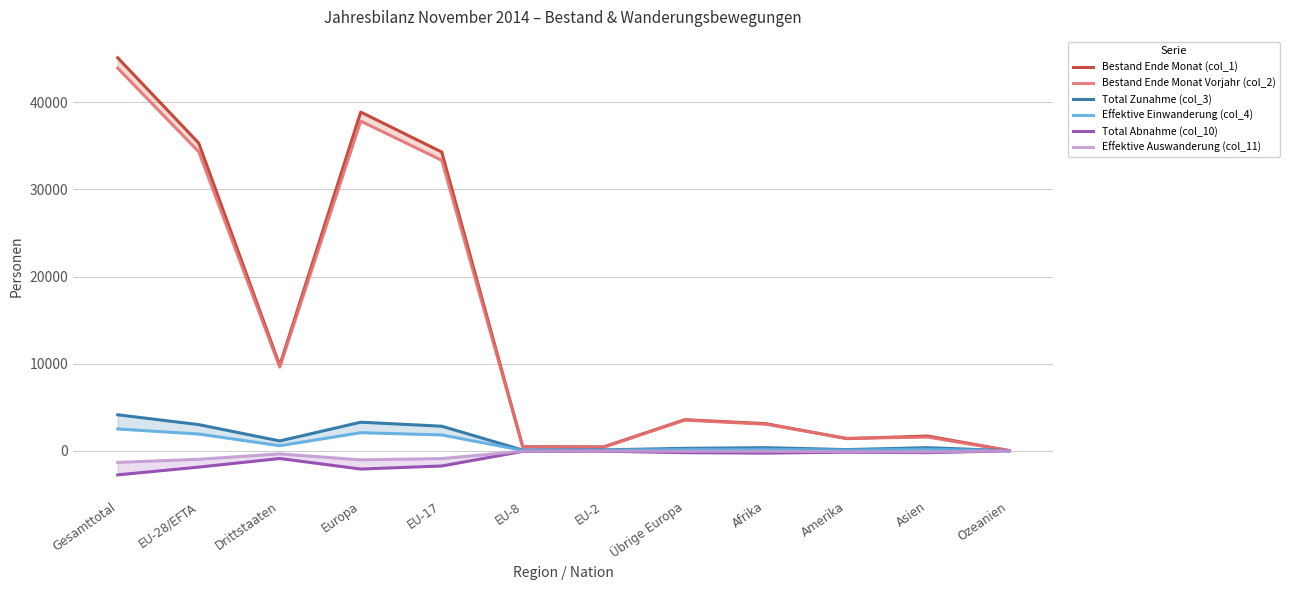

At which category is the sum across all series the highest?

Gesamttotal